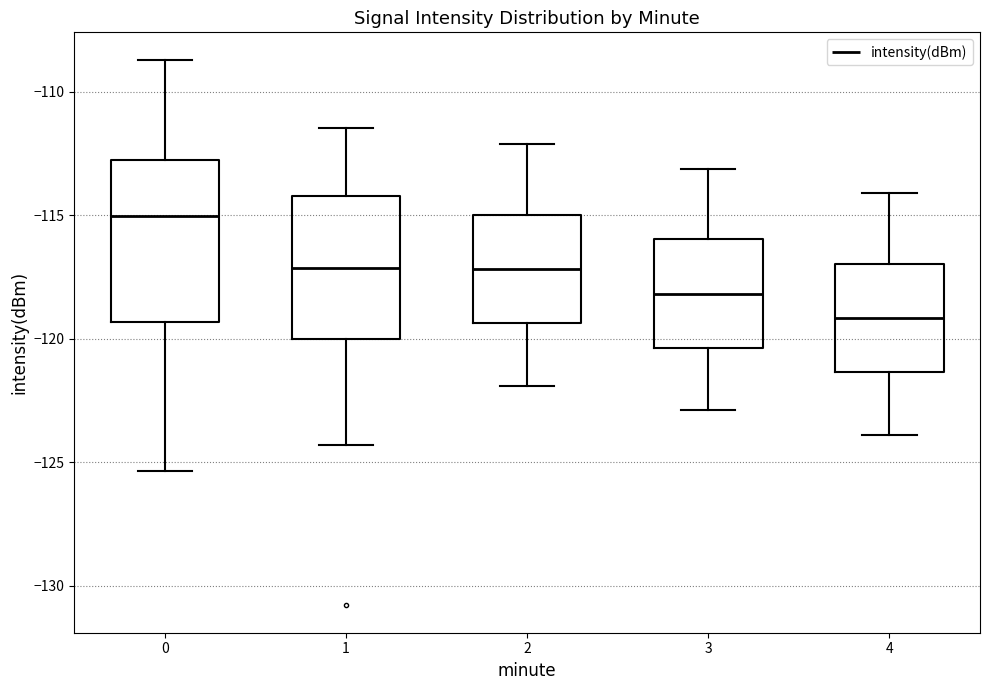

Reading left to right, transcribe this box plot: for each box, give where its median line is, the range the box spans, and where its two whiskers end, as read against the y-axis. The values are not printed on the chart, so give them approximately, as read against the axis.

0: median -115.0, box -119.5 to -113.0, whiskers -125.5 to -108.5
1: median -117.0, box -120.0 to -114.0, whiskers -124.5 to -111.5
2: median -117.0, box -119.5 to -115.0, whiskers -122.0 to -112.0
3: median -118.0, box -120.5 to -116.0, whiskers -123.0 to -113.0
4: median -119.0, box -121.5 to -117.0, whiskers -124.0 to -114.0